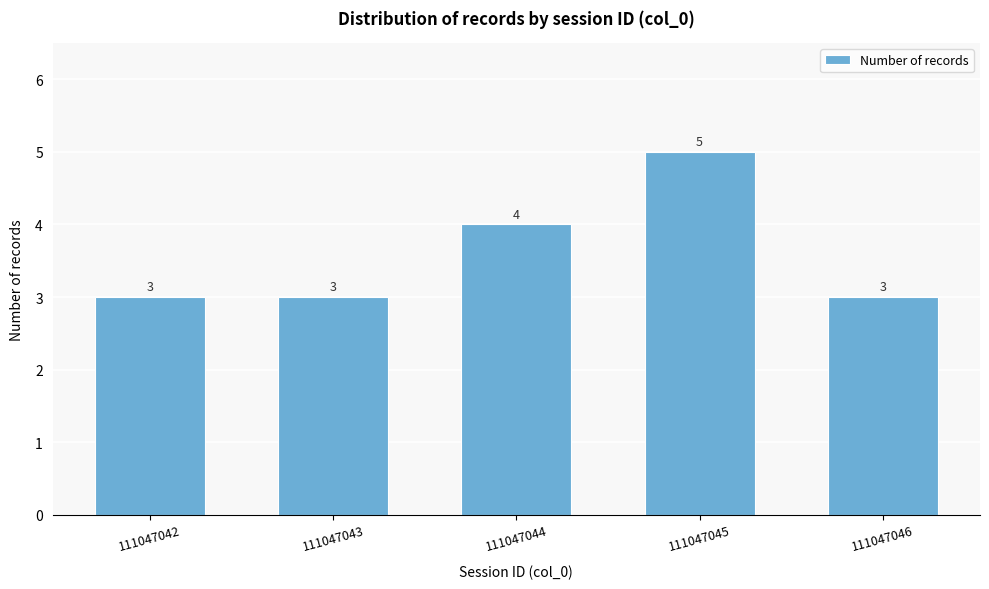

Reading left to right, extract all data points from this chart.

3	3	4	5	3